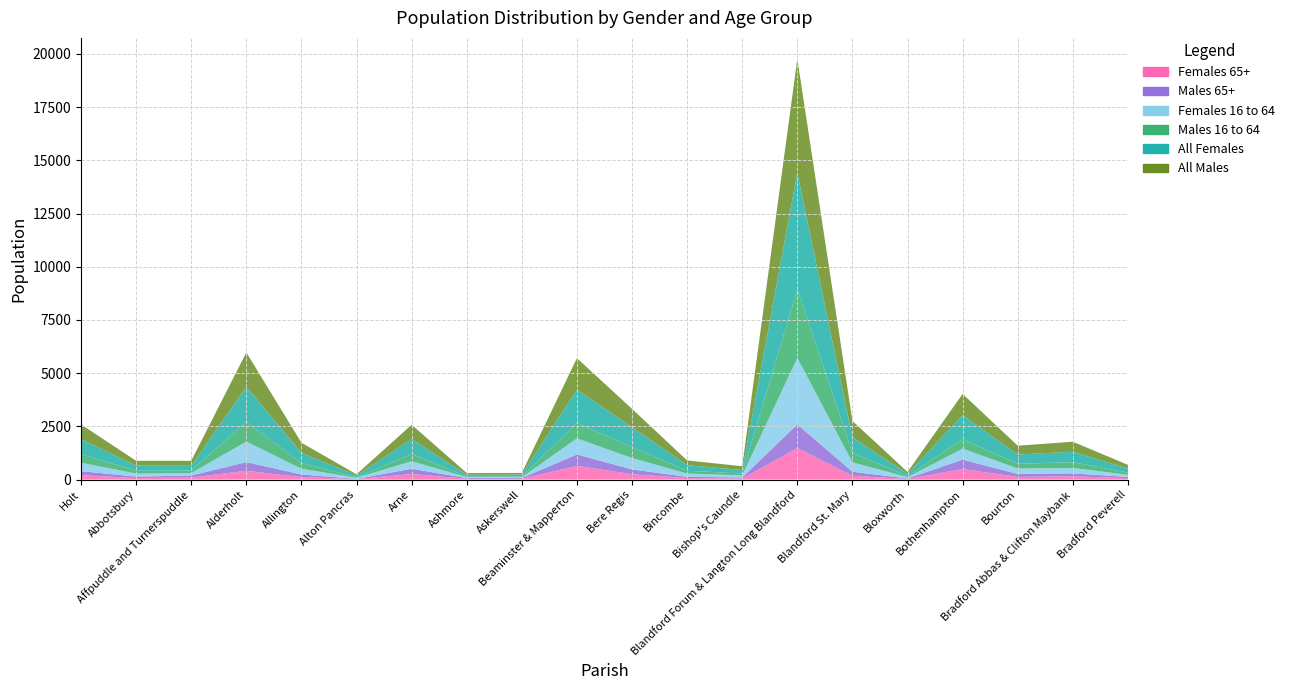

Reading right to left, extract all data points from this chart.

Females 65+: Bradford Peverell=69	Bradford Abbas & Clifton Maybank=153	Bourton=124	Bothenhampton=494	Bloxworth=28	Blandford St. Mary=179	Blandford Forum & Langton Long Blandford=1482	Bishop's Caundle=47	Bincombe=73	Bere Regis=255	Beaminster & Mapperton=642	Askerswell=40	Ashmore=38	Arne=263	Alton Pancras=21	Allington=118	Alderholt=412	Affpuddle and Turnerspuddle=96	Abbotsbury=73	Holt=205
Males 65+: Bradford Peverell=55	Bradford Abbas & Clifton Maybank=139	Bourton=142	Bothenhampton=441	Bloxworth=26	Blandford St. Mary=191	Blandford Forum & Langton Long Blandford=1111	Bishop's Caundle=54	Bincombe=54	Bere Regis=224	Beaminster & Mapperton=539	Askerswell=35	Ashmore=36	Arne=245	Alton Pancras=13	Allington=122	Alderholt=409	Affpuddle and Turnerspuddle=95	Abbotsbury=67	Holt=192
Females 16 to 64: Bradford Peverell=102	Bradford Abbas & Clifton Maybank=255	Bourton=255	Bothenhampton=520	Bloxworth=61	Blandford St. Mary=440	Blandford Forum & Langton Long Blandford=3119	Bishop's Caundle=97	Bincombe=156	Bere Regis=533	Beaminster & Mapperton=754	Askerswell=36	Ashmore=42	Arne=355	Alton Pancras=47	Allington=270	Alderholt=965	Affpuddle and Turnerspuddle=114	Abbotsbury=141	Holt=397
Males 16 to 64: Bradford Peverell=101	Bradford Abbas & Clifton Maybank=271	Bourton=219	Bothenhampton=444	Bloxworth=55	Blandford St. Mary=449	Blandford Forum & Langton Long Blandford=3226	Bishop's Caundle=88	Bincombe=132	Bere Regis=511	Beaminster & Mapperton=724	Askerswell=34	Ashmore=33	Arne=336	Alton Pancras=34	Allington=269	Alderholt=925	Affpuddle and Turnerspuddle=119	Abbotsbury=133	Holt=401
All Females: Bradford Peverell=195	Bradford Abbas & Clifton Maybank=491	Bourton=437	Bothenhampton=1132	Bloxworth=98	Blandford St. Mary=730	Blandford Forum & Langton Long Blandford=5482	Bishop's Caundle=164	Bincombe=261	Bere Regis=940	Beaminster & Mapperton=1569	Askerswell=90	Ashmore=82	Arne=705	Alton Pancras=80	Allington=477	Alderholt=1653	Affpuddle and Turnerspuddle=226	Abbotsbury=245	Holt=703
All Males: Bradford Peverell=169	Bradford Abbas & Clifton Maybank=470	Bourton=415	Bothenhampton=996	Bloxworth=90	Blandford St. Mary=766	Blandford Forum & Langton Long Blandford=5342	Bishop's Caundle=177	Bincombe=223	Bere Regis=859	Beaminster & Mapperton=1477	Askerswell=77	Ashmore=77	Arne=673	Alton Pancras=53	Allington=476	Alderholt=1609	Affpuddle and Turnerspuddle=232	Abbotsbury=223	Holt=693